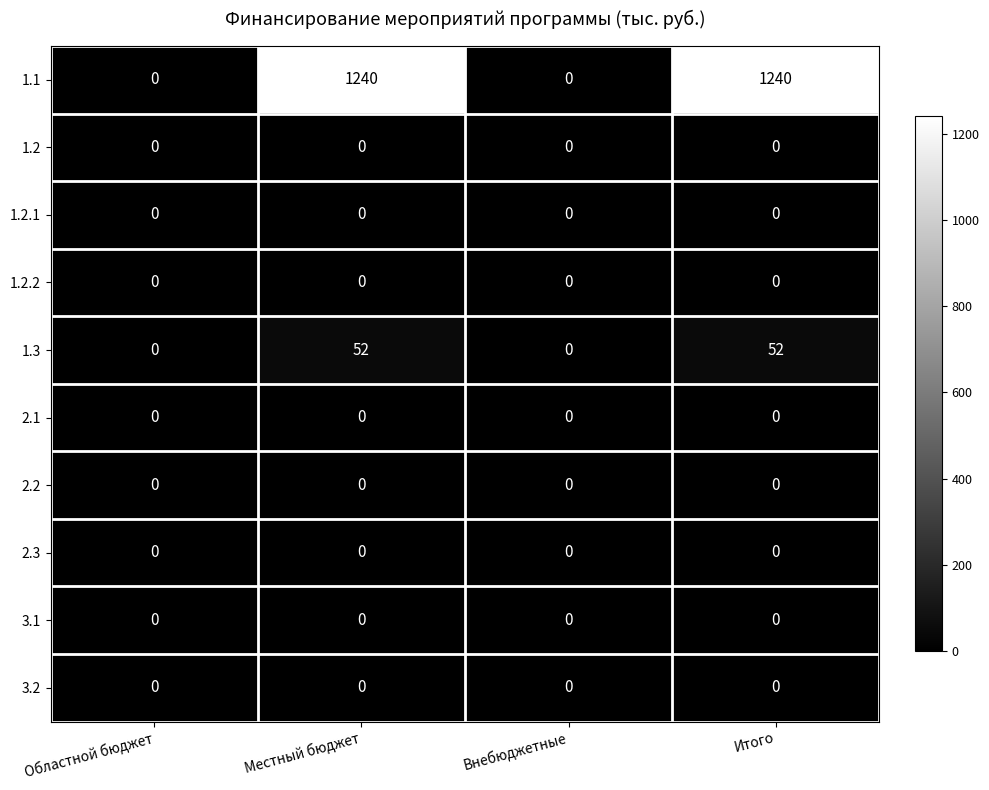

Which series changed the most between Областной бюджет and Итого?

1.1